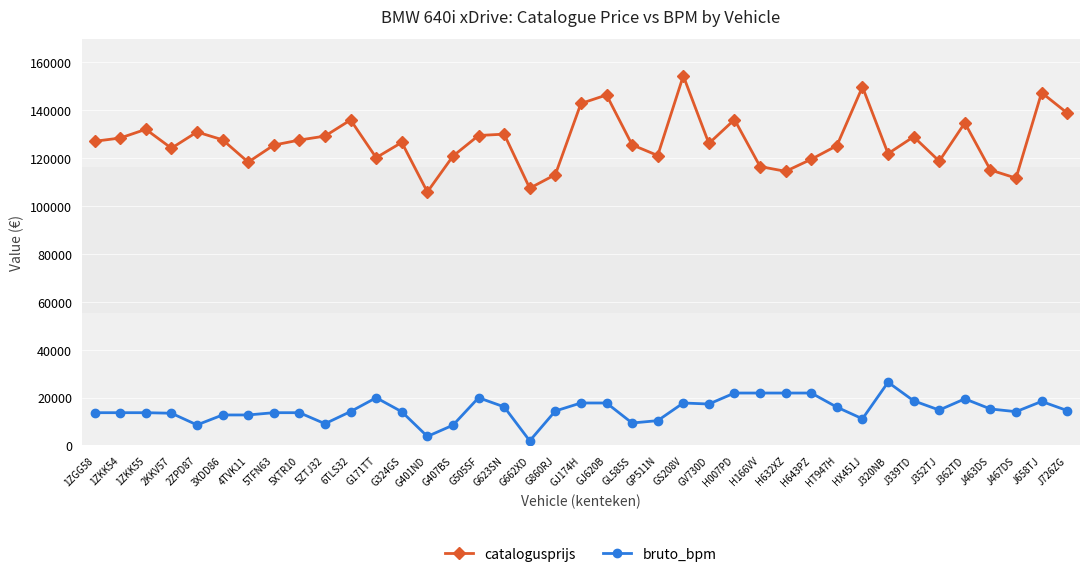

What is the approximate value of bruto_bpm at 1ZGG58?

13695